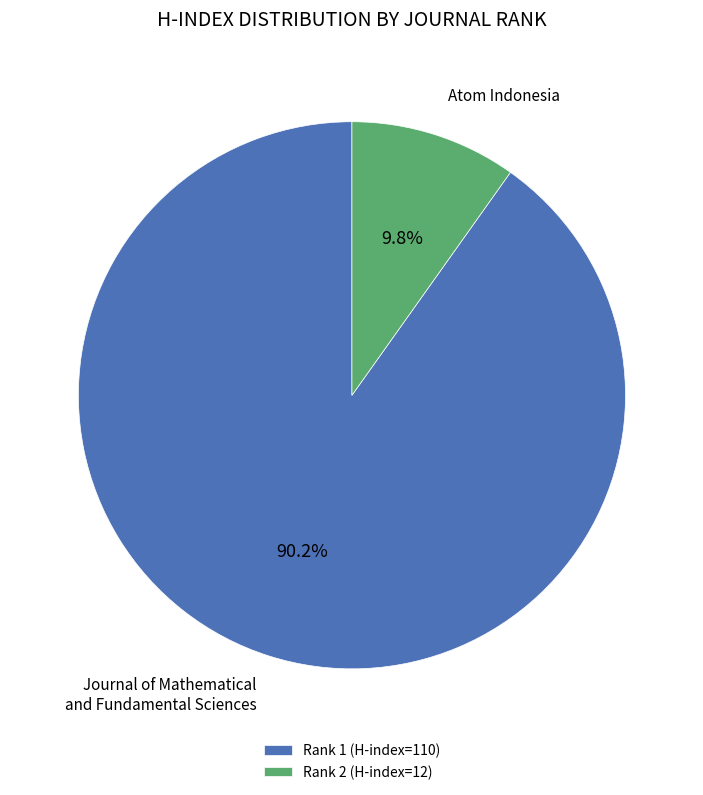

What is the majority slice?

Rank 1 (H-index=110)